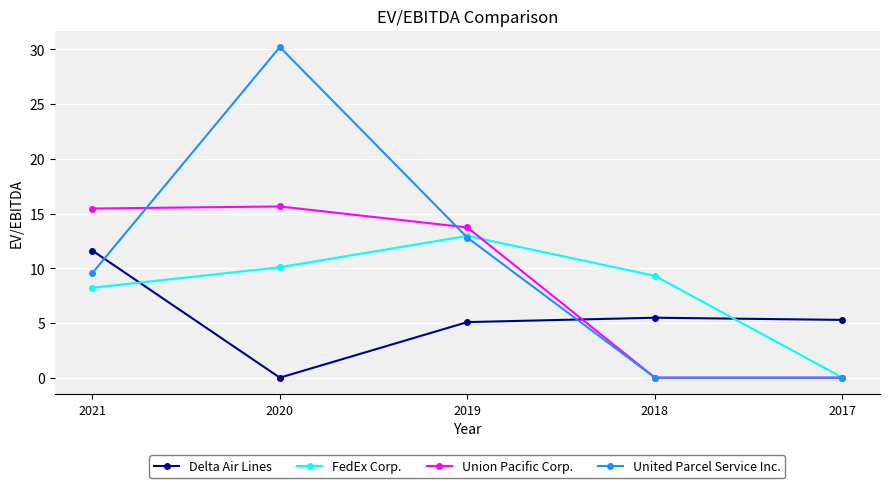

What is the difference between the maximum and minimum values in the Delta Air Lines series?

11.6